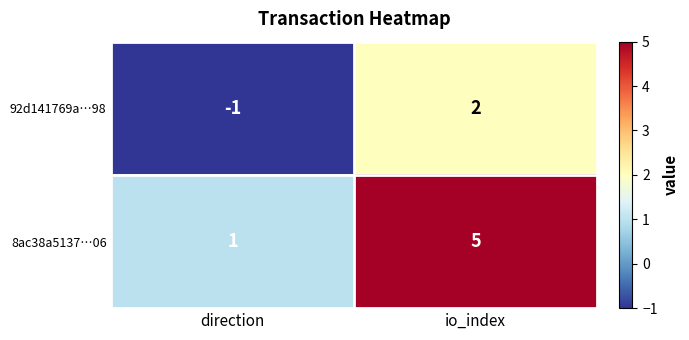

Reading left to right, extract all data points from this chart.

92d141769a…98: -1	2
8ac38a5137…06: 1	5